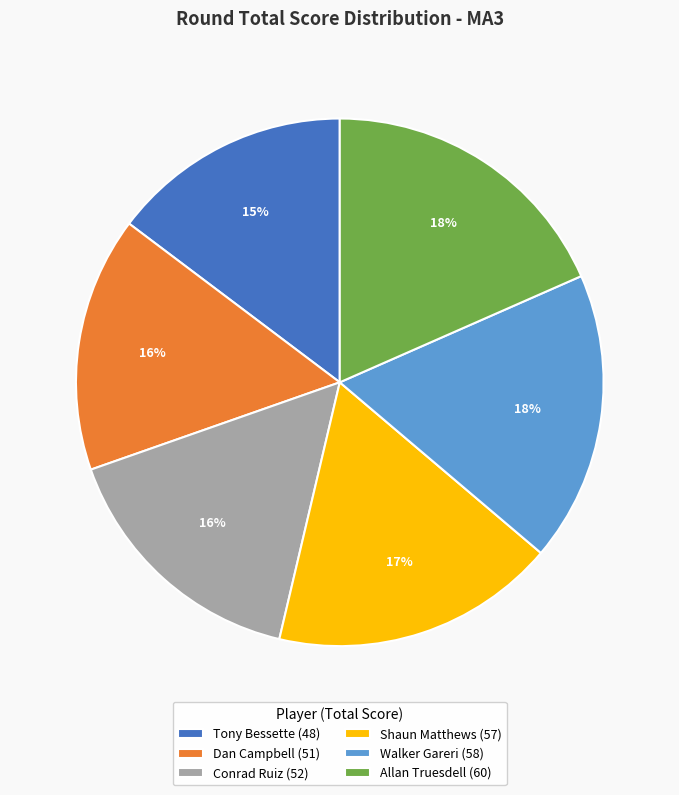

Is Shaun Matthews the majority of the pie?

No